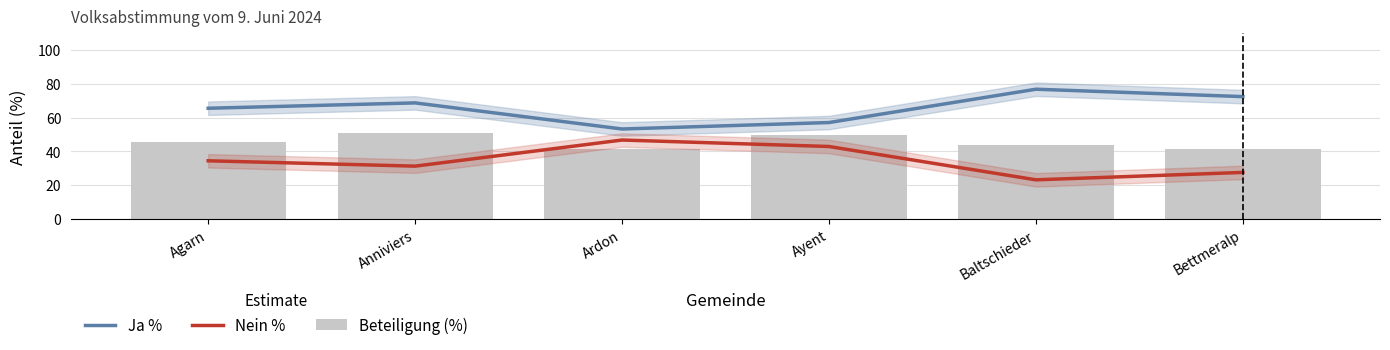

What is the sum of the Beteiligung (%) values at Baltschieder and Ayent?

93.5